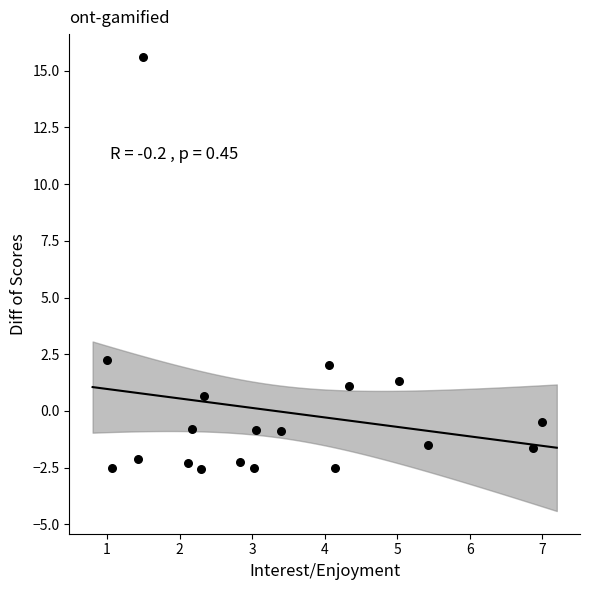

What Y value in the scatter plot is closest to 6?

2.2